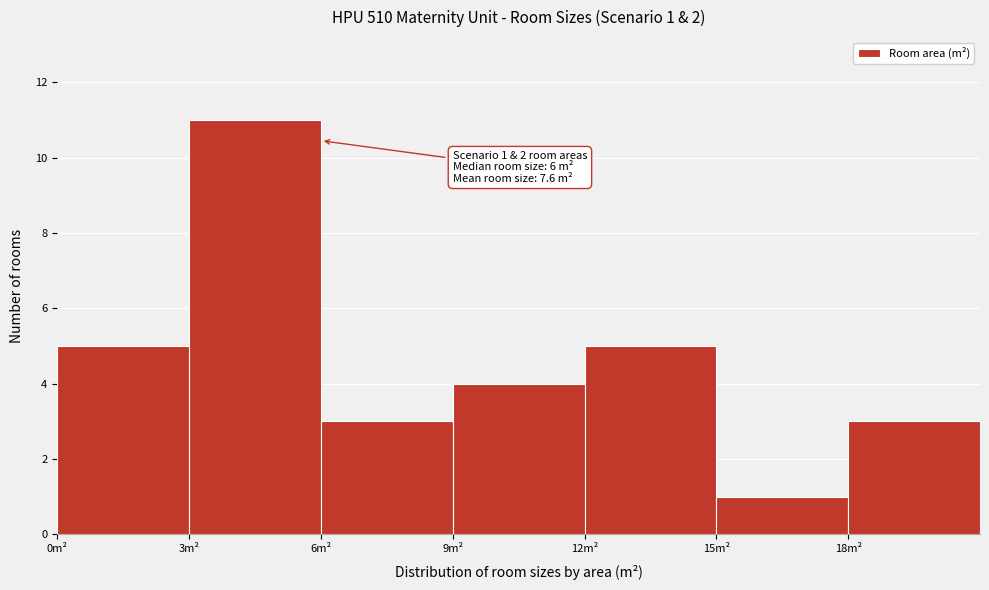

Which range on the x-axis has the tallest bar?

3 to 6